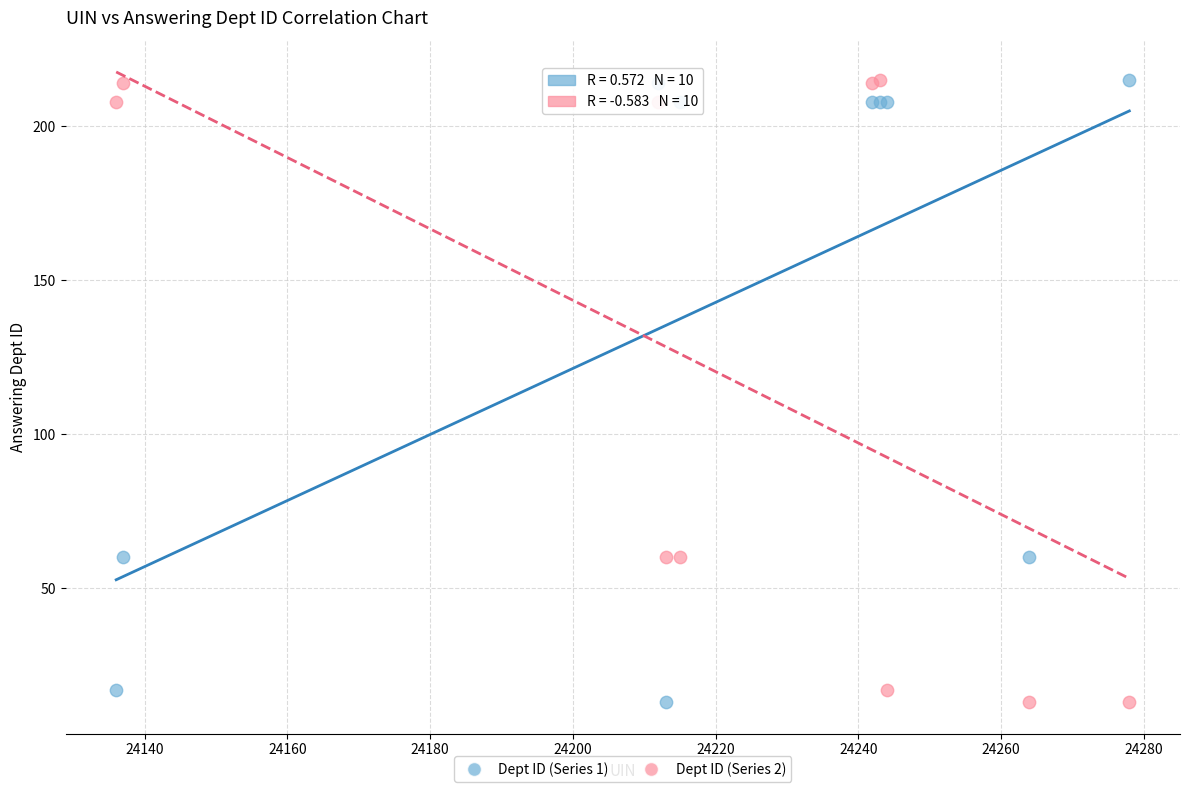

What are all the series names shown in the legend?

Dept ID (Series 1), Dept ID (Series 2)